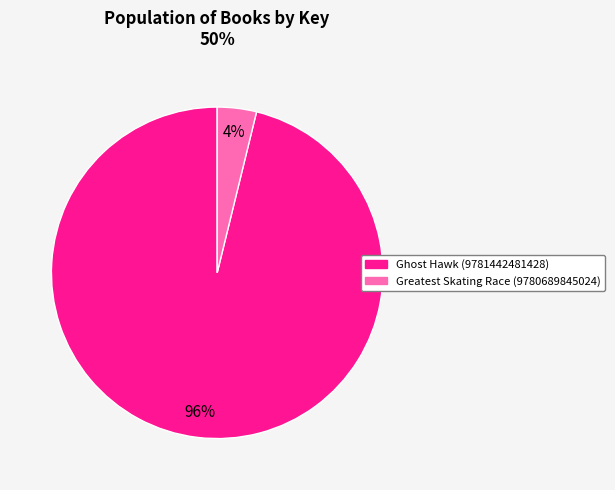

How many segments does this pie chart have?

2